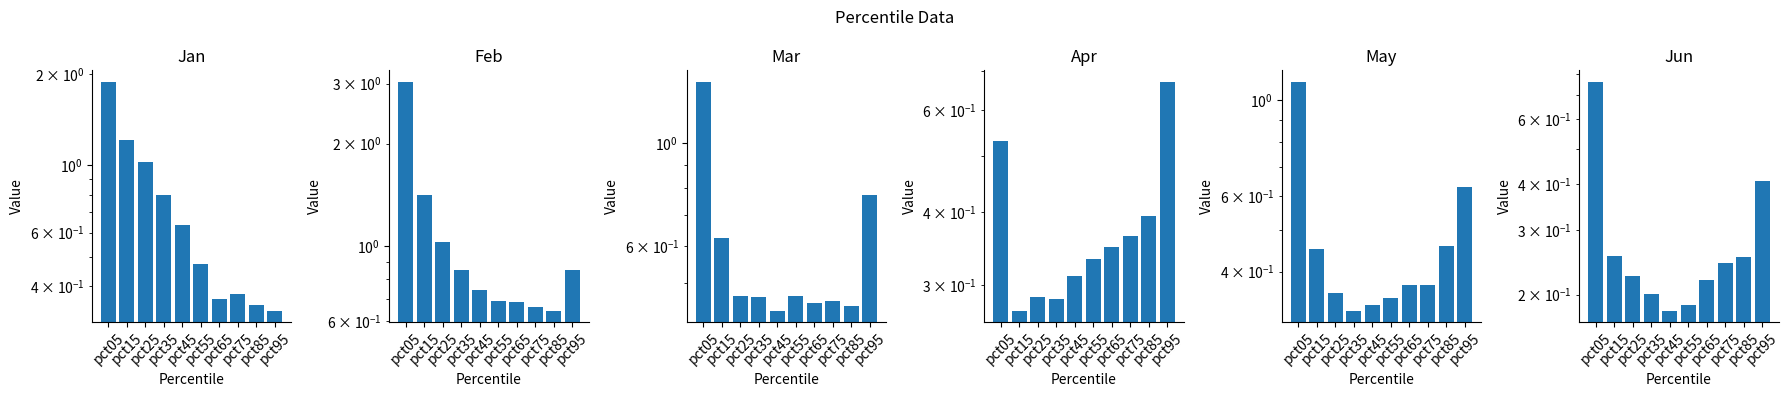

What is the sum of all Mar values?

6.0